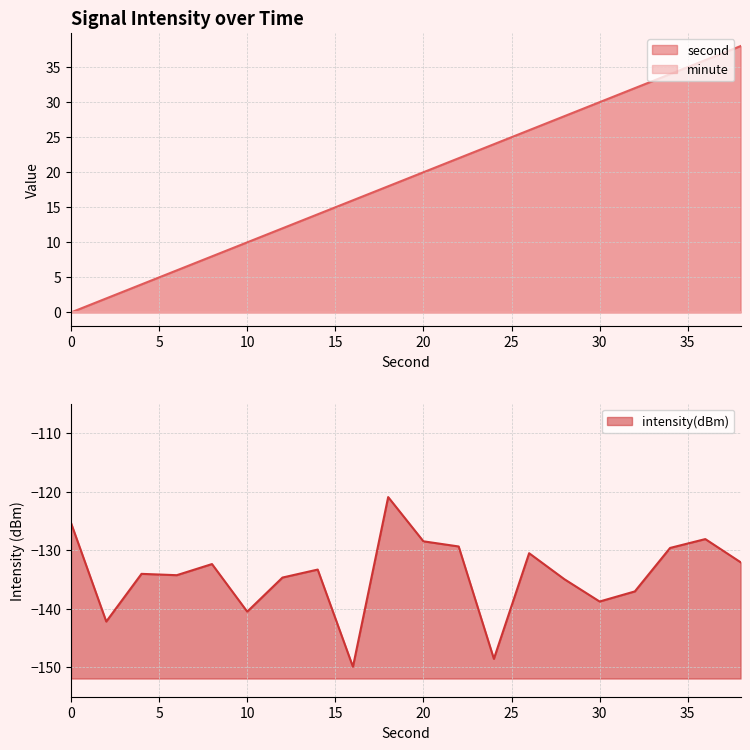

Rank the series at 12 from lowest to highest value.

intensity, second